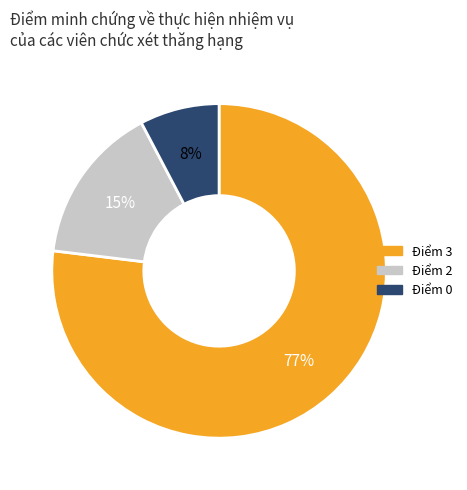

Is there a majority slice in this chart?

Yes